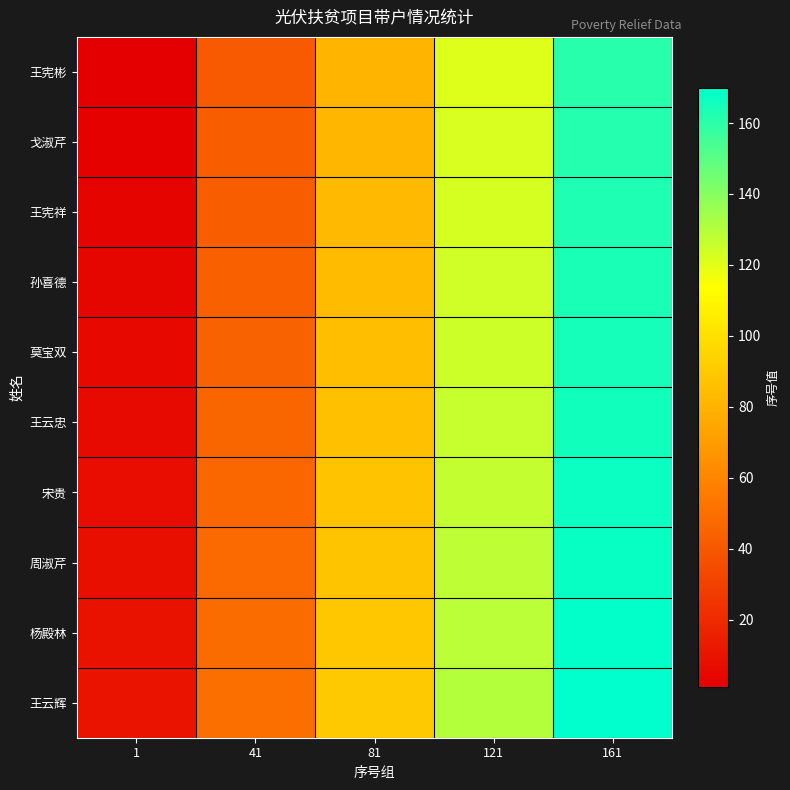

Which has a higher value, 1 or 121?

121